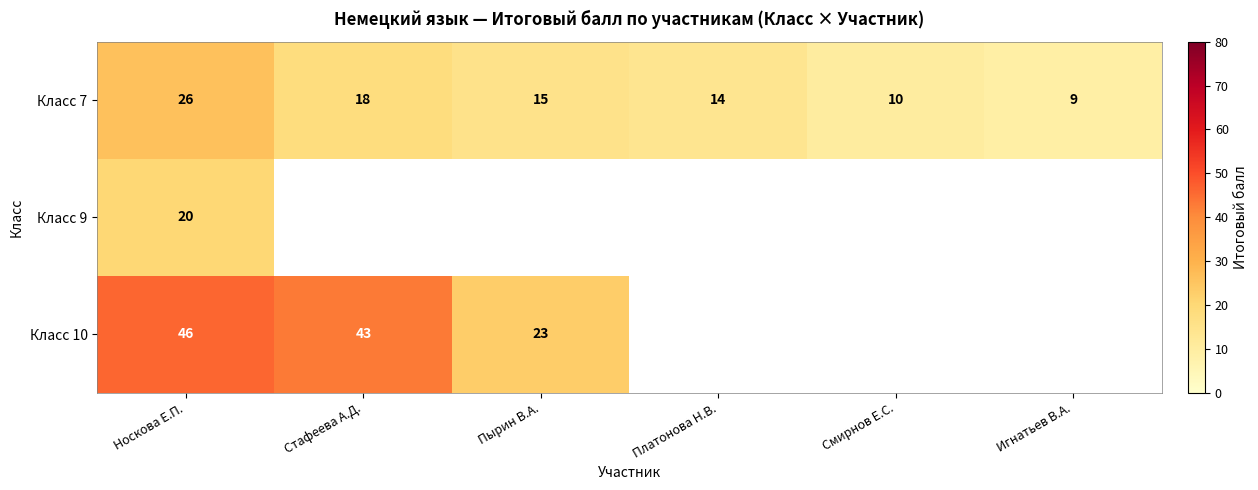

True or false: Класс 7 has a value of 14 at Платонова Н.В..

True